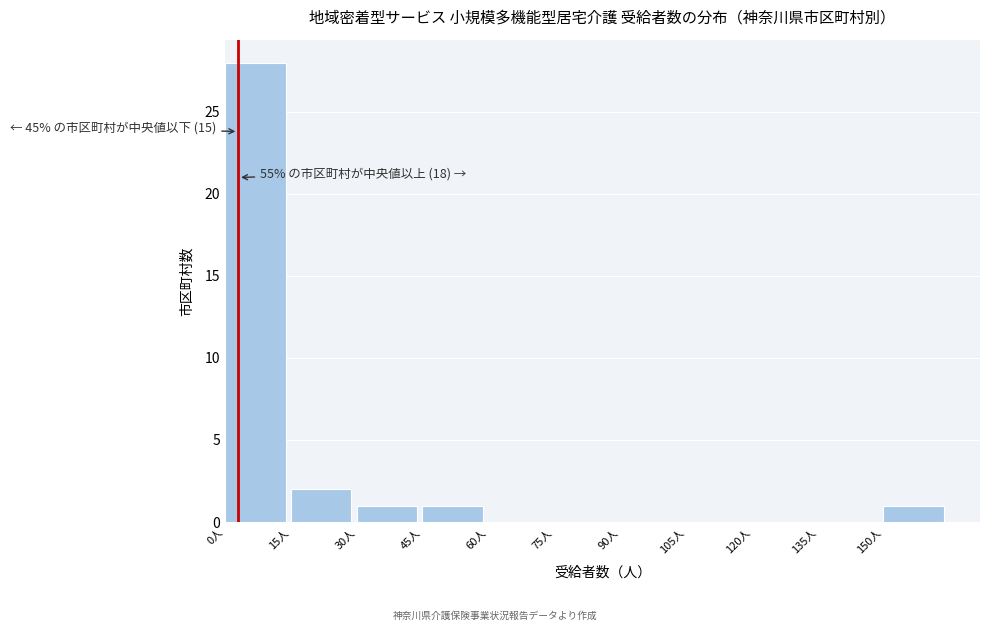

Over which range of the x-axis is the bar tallest?

0 to 15